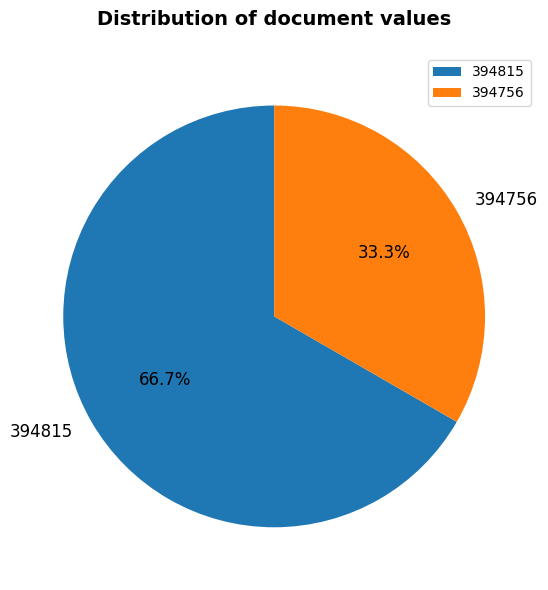

What percentage do 394756 and 394815 together represent?

100.0%